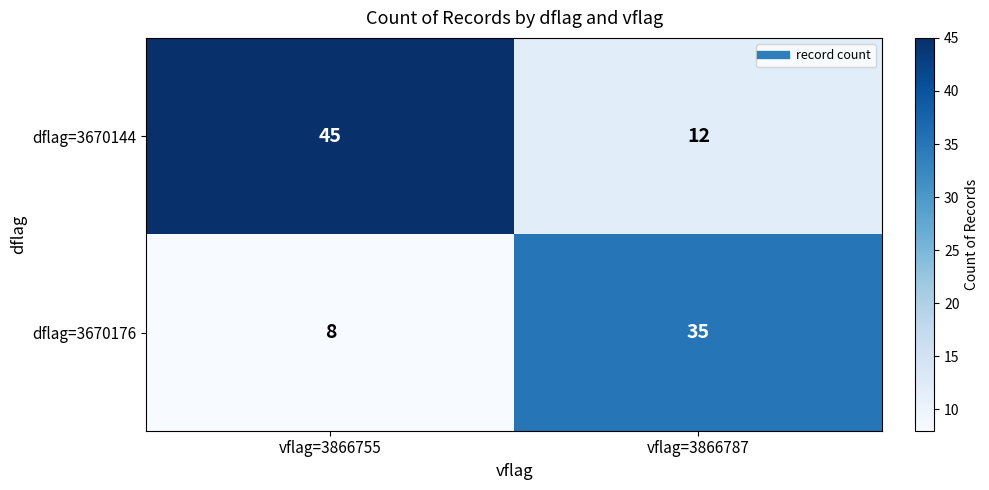

What is the spread (max minus min) of values at vflag=3866787?

23